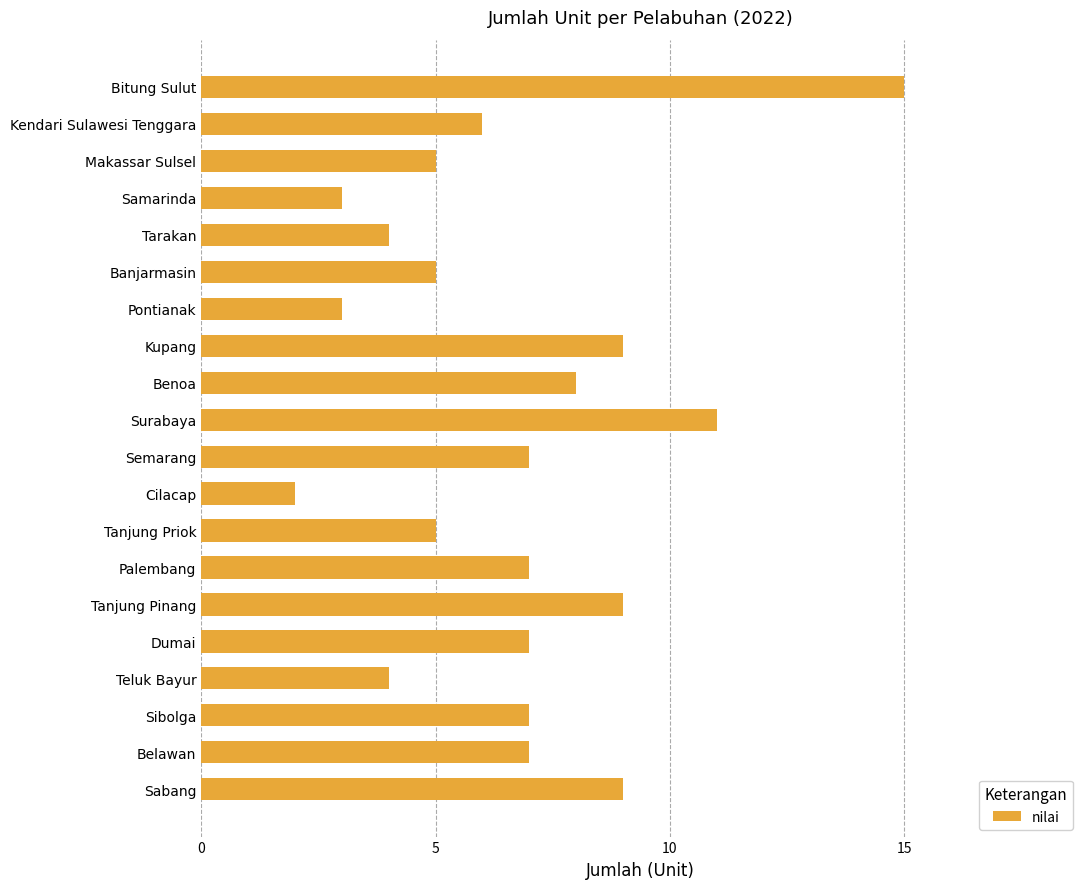

Where is the data nearest to the value 8?

Benoa